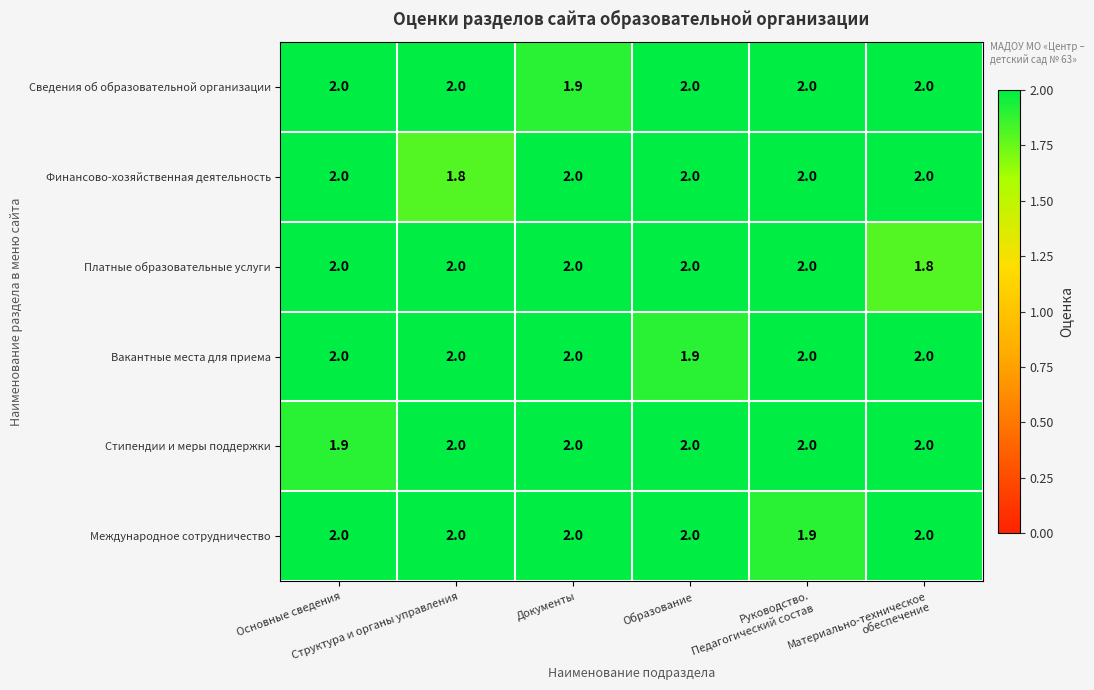

What is the sum of all Международное сотрудничество values?

11.9